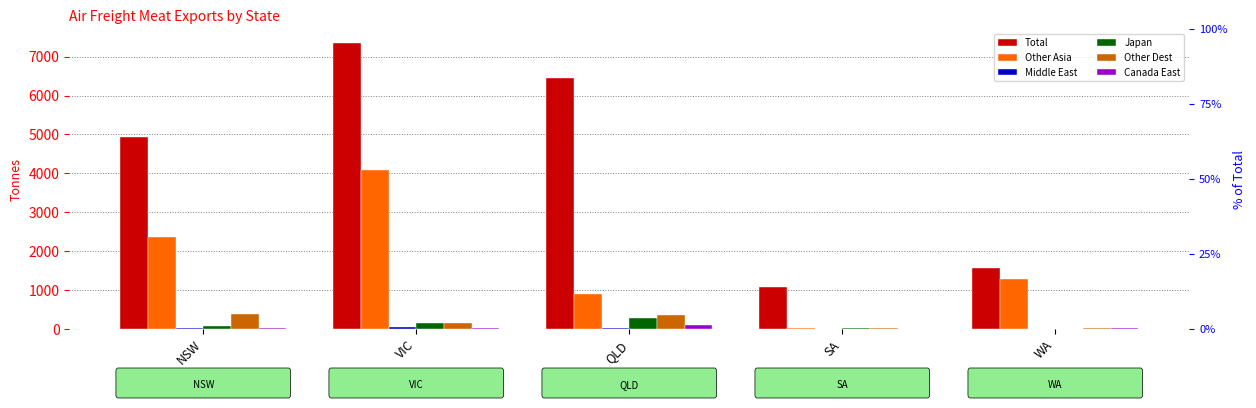

List the labels in order of Middle East value, largest first.

VIC, NSW, QLD, SA, WA